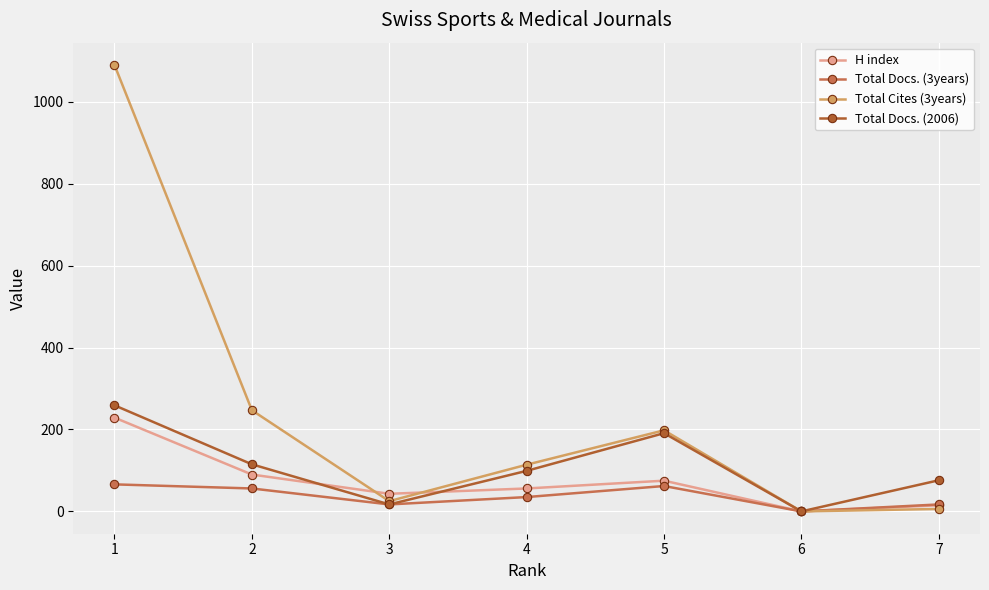

Read the Total Docs. (2006) value at 1, to the nearest 10.

260